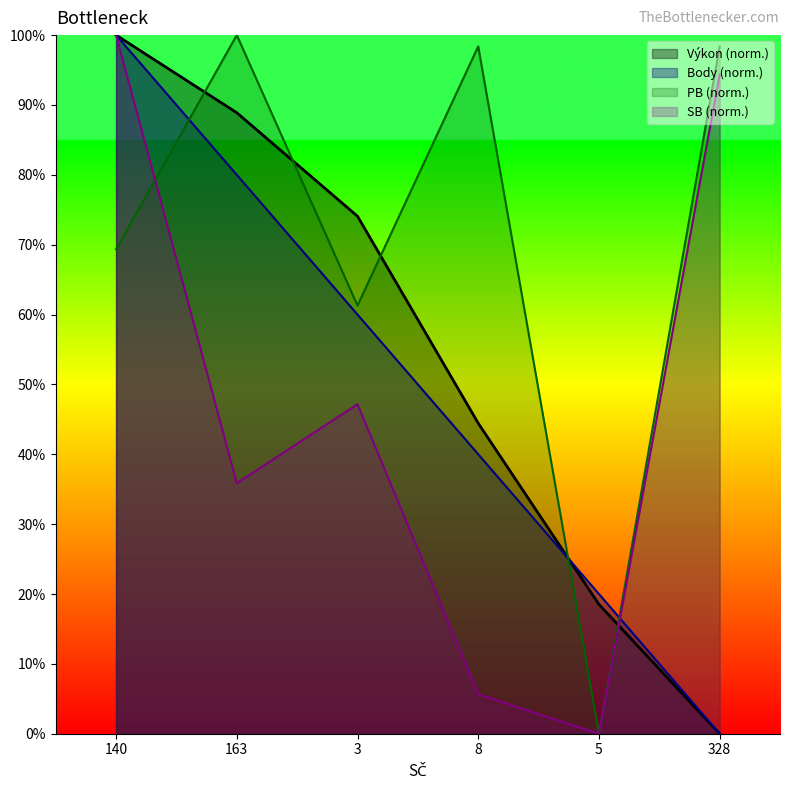

True or false: SB has more than 2 points higher than both neighbors.

False